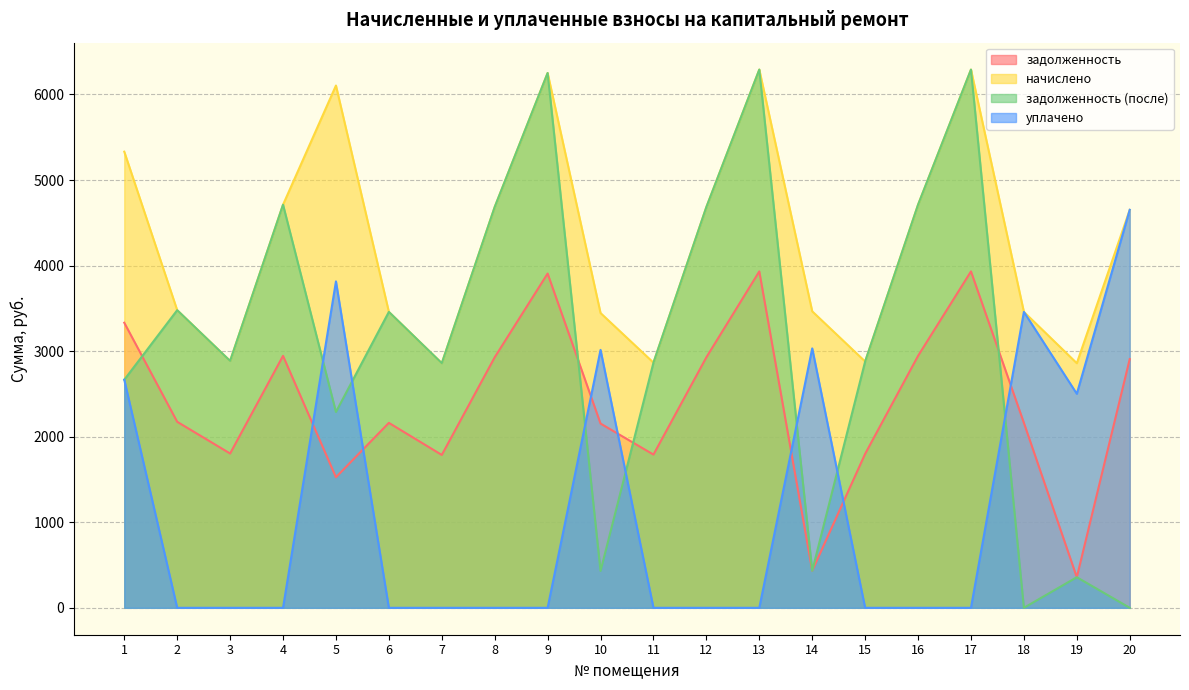

Is the value of задолженность at 10 greater than the value of задолженность (после) at 10?

Yes